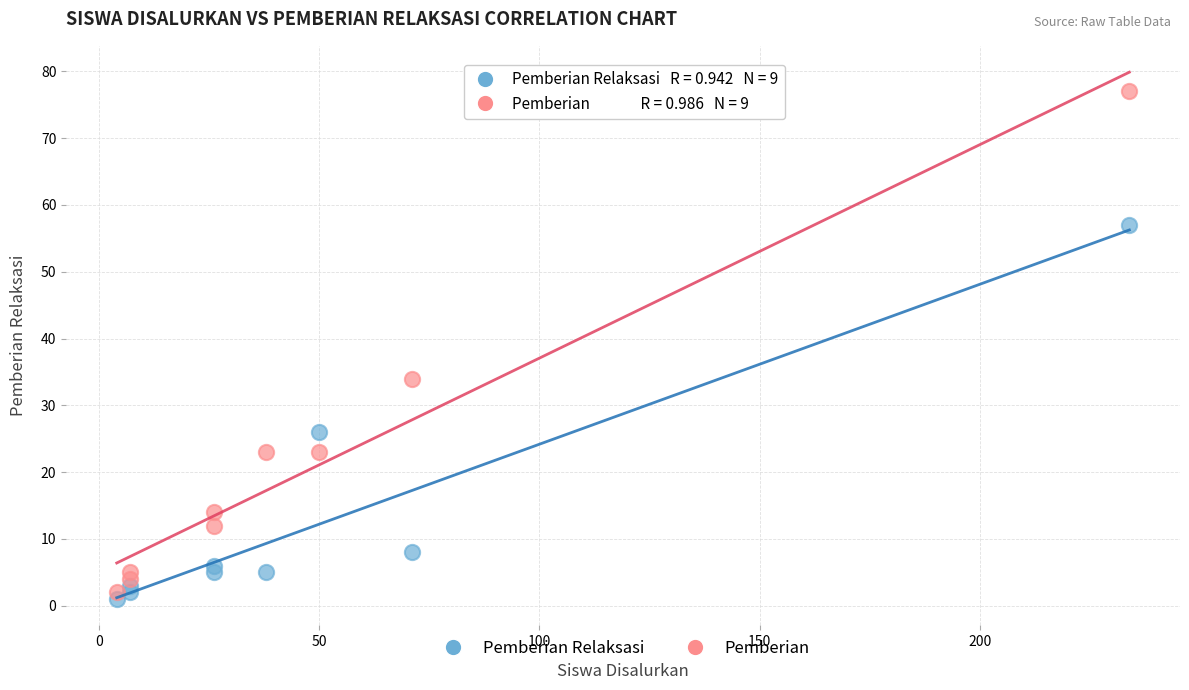

Across all data points, what is the range of Y values (max minus min)?

76